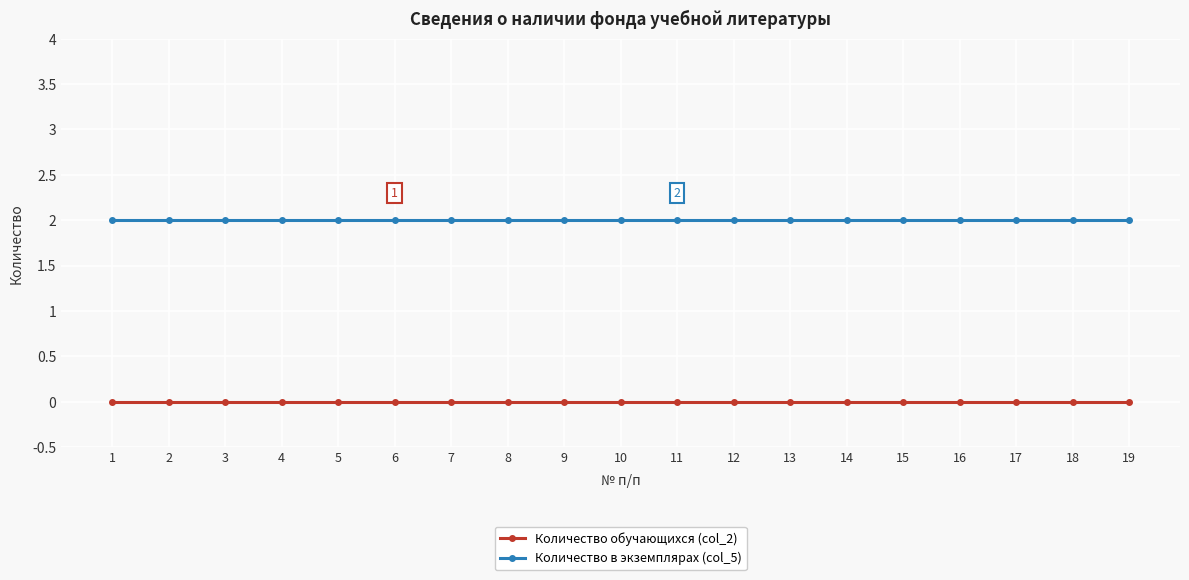

True or false: Количество в экземплярах (col_5) and Количество обучающихся (col_2) cross at least once.

False